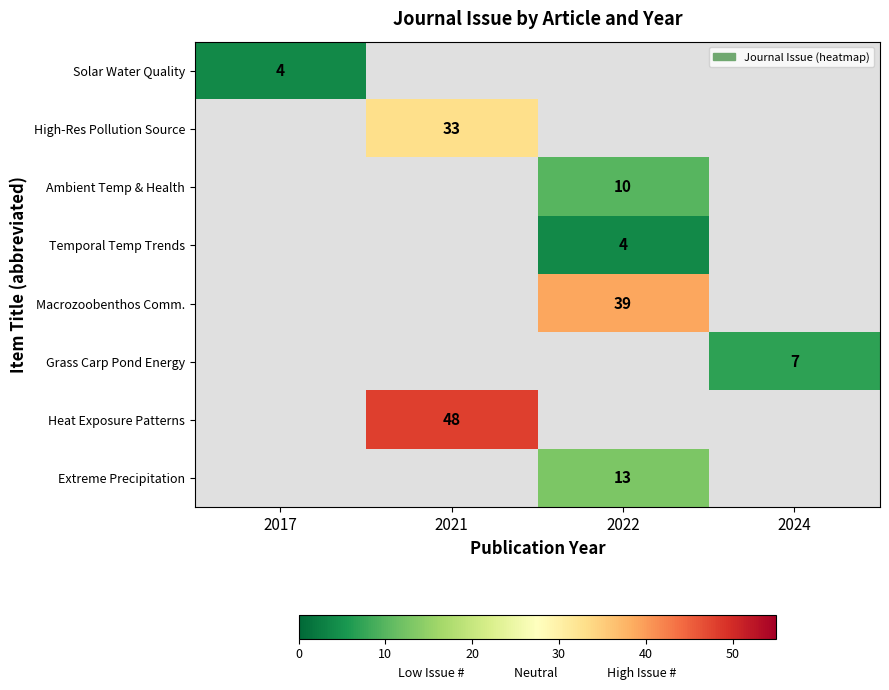

Between 2022 and 2024, which is larger?

2024